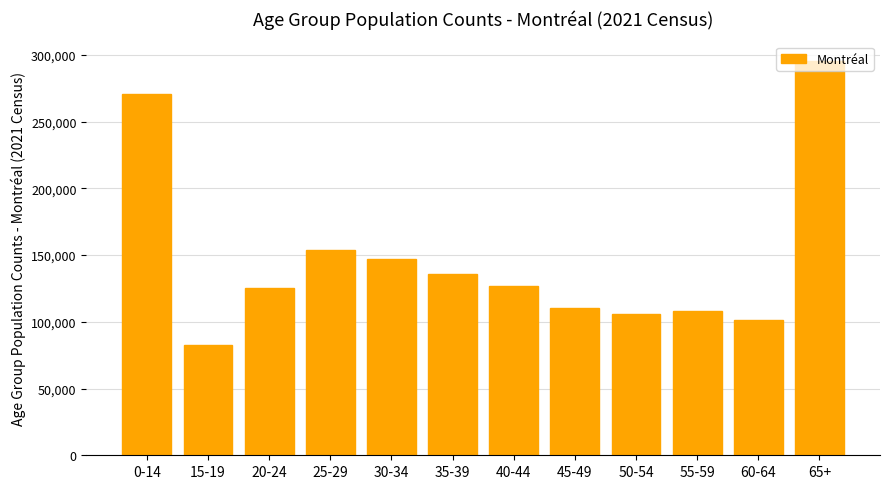

Between 30-34 and 60-64, which is larger?

30-34